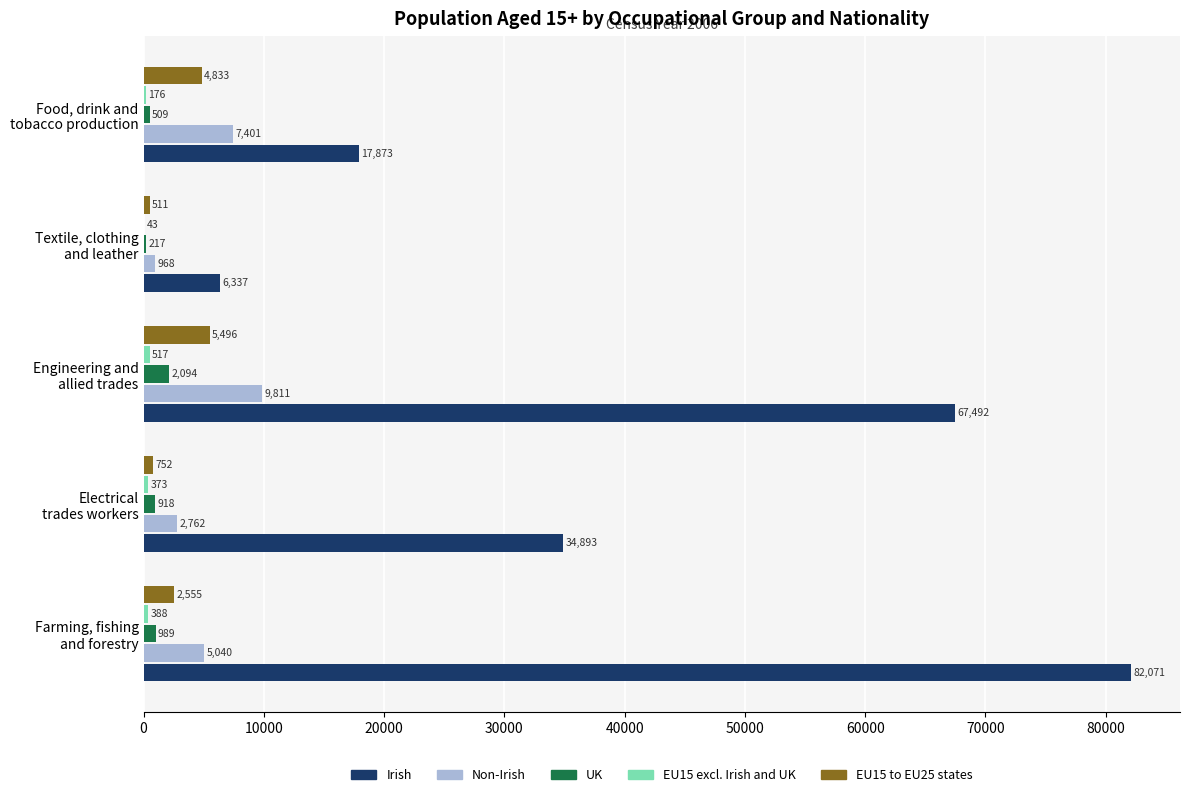

What is the maximum value shown in the chart?

82071